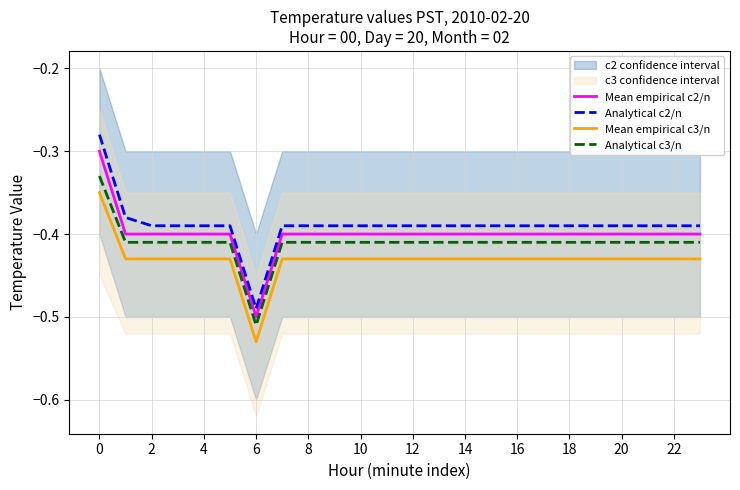

What is the minimum value for Analytical c3/n?

-0.5